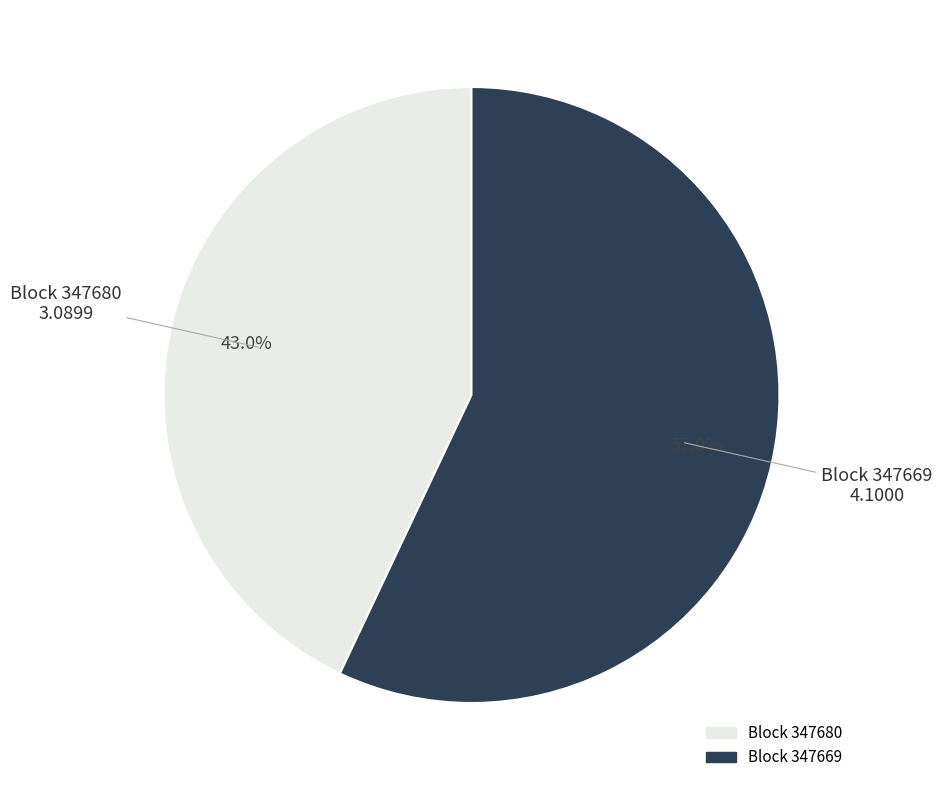

Does any single category account for the majority?

Yes